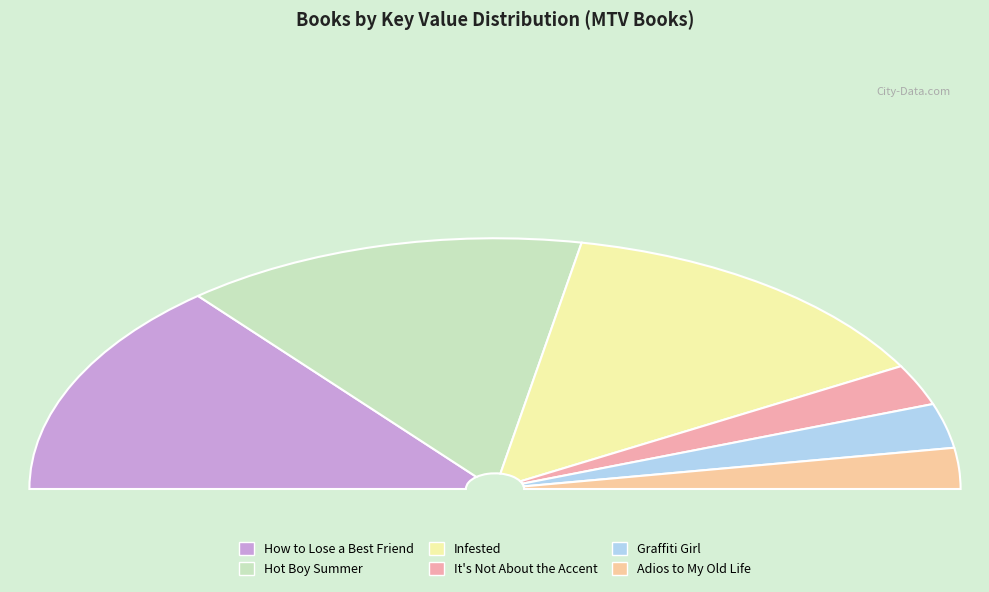

To the nearest percent, what is the combined percentage of It's Not About the Accent and Graffiti Girl?

11%